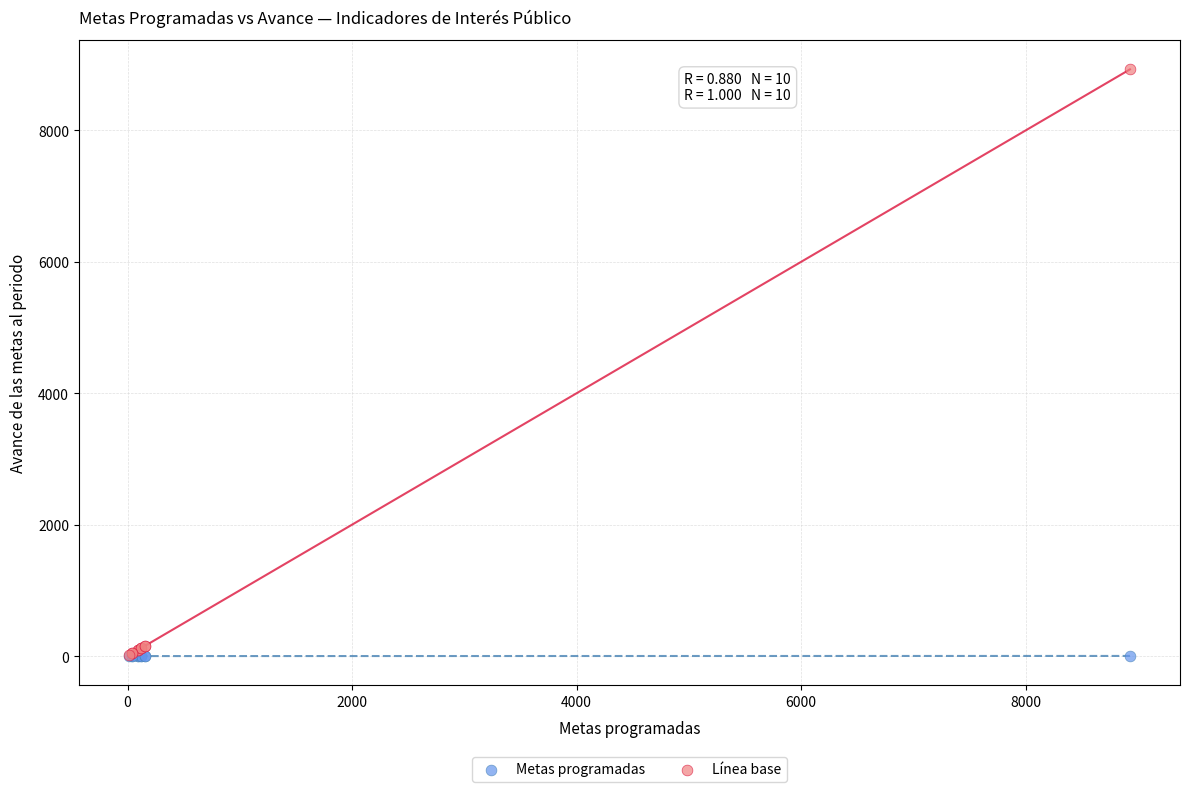

What are all the series names shown in the legend?

Metas programadas, Línea base